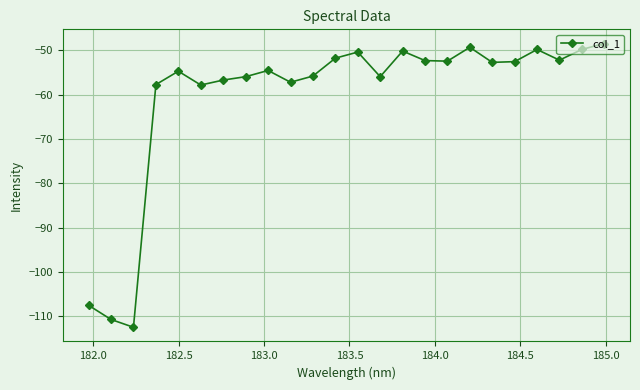

What is the maximum value shown in the chart?

-48.5